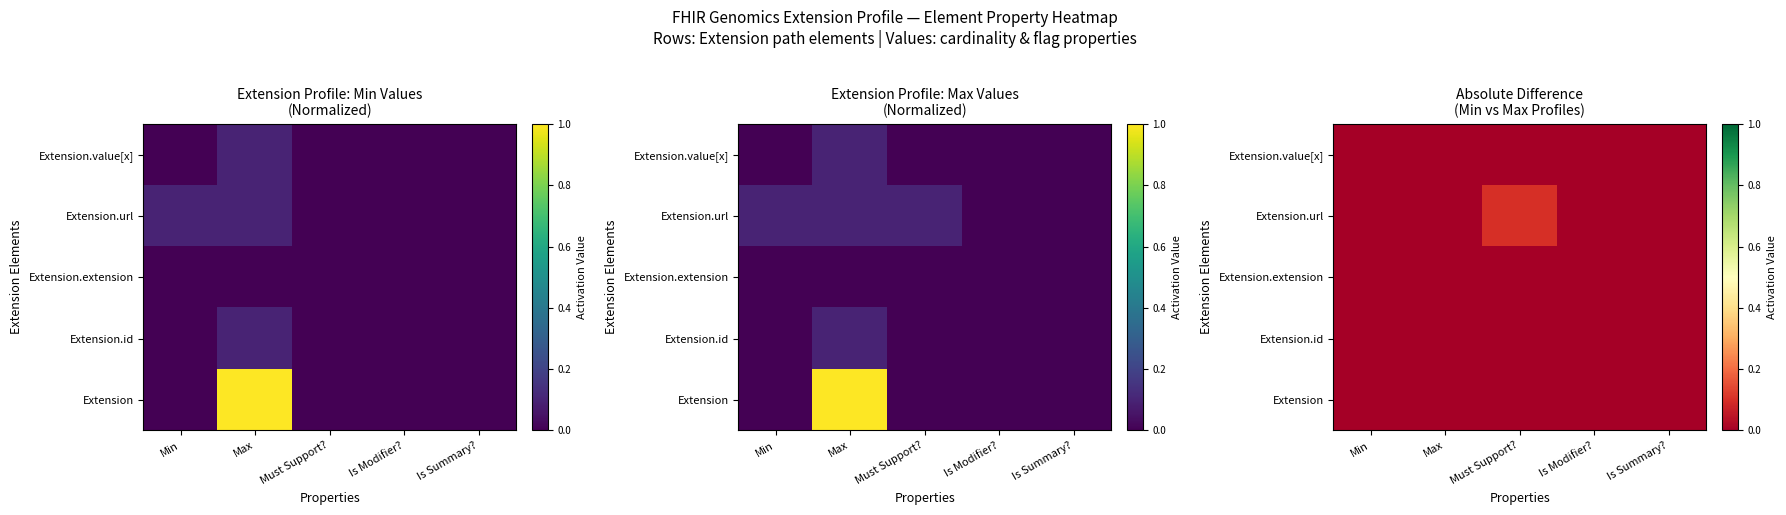

Which has a higher value, Max or Is Summary??

Max